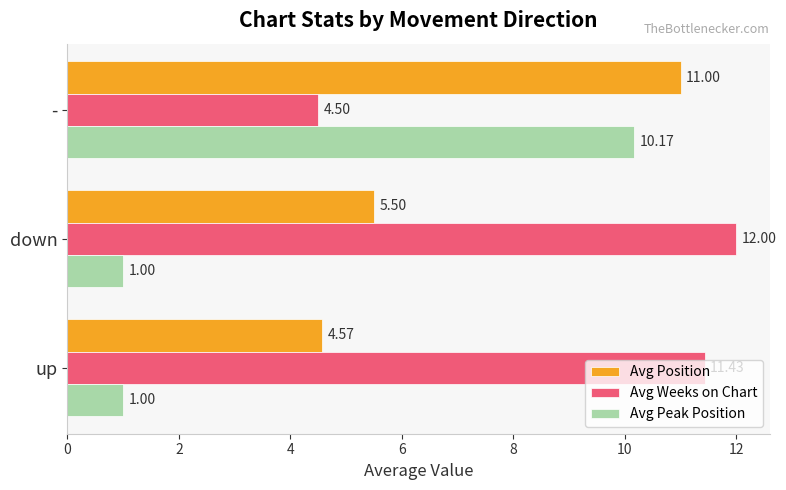

What is the difference between the Avg Weeks on Chart values at - and up?

6.9